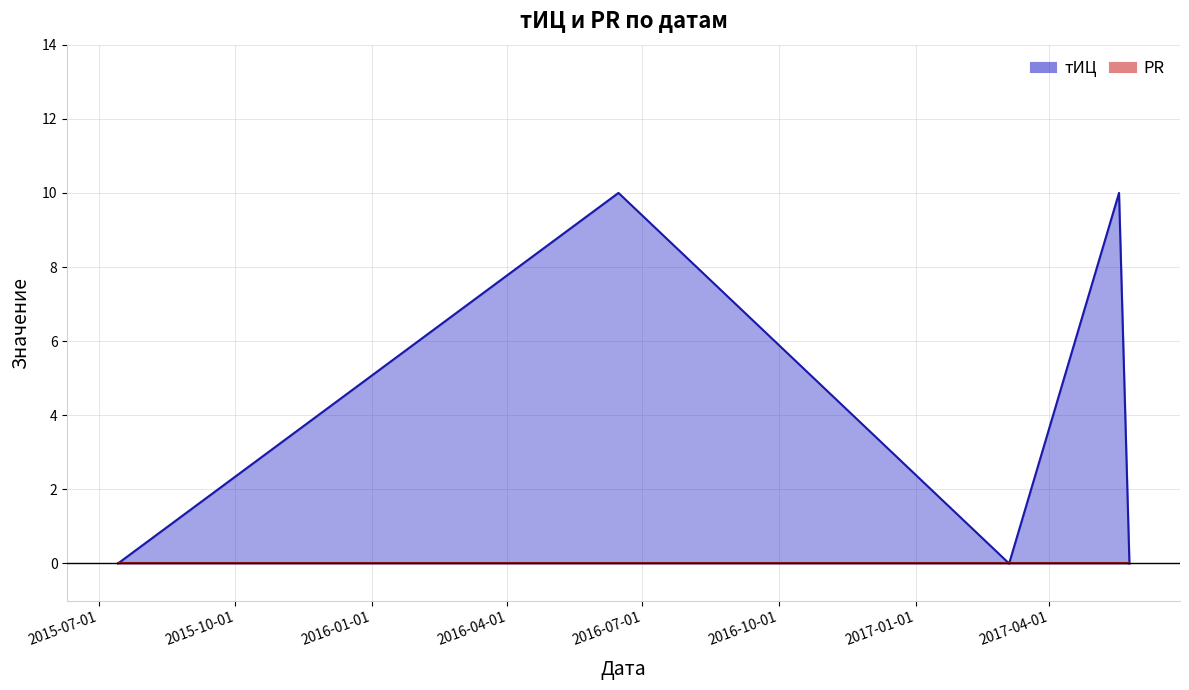

Is it true that the value at 2017-05-25 is 4?

False